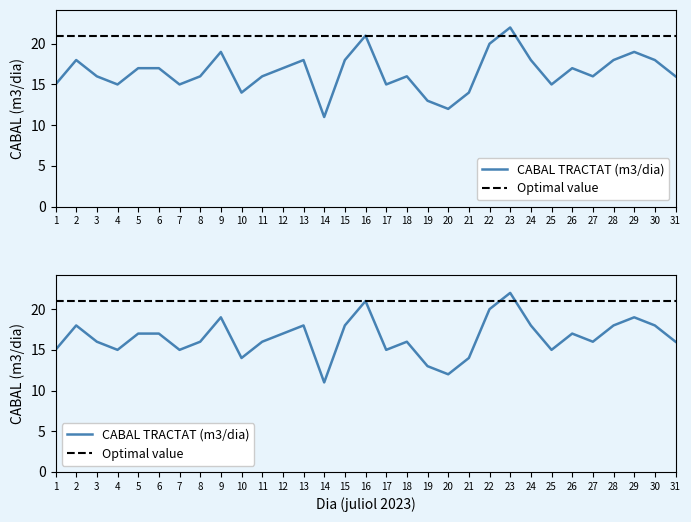

Reading left to right, transcribe all the data shown in this chart.

CABAL TRACTAT (m3/dia): 1=15	2=18	3=16	4=15	5=17	6=17	7=15	8=16	9=19	10=14	11=16	12=17	13=18	14=11	15=18	16=21	17=15	18=16	19=13	20=12	21=14	22=20	23=22	24=18	25=15	26=17	27=16	28=18	29=19	30=18	31=16
Optimal value: 1=21	2=21	3=21	4=21	5=21	6=21	7=21	8=21	9=21	10=21	11=21	12=21	13=21	14=21	15=21	16=21	17=21	18=21	19=21	20=21	21=21	22=21	23=21	24=21	25=21	26=21	27=21	28=21	29=21	30=21	31=21